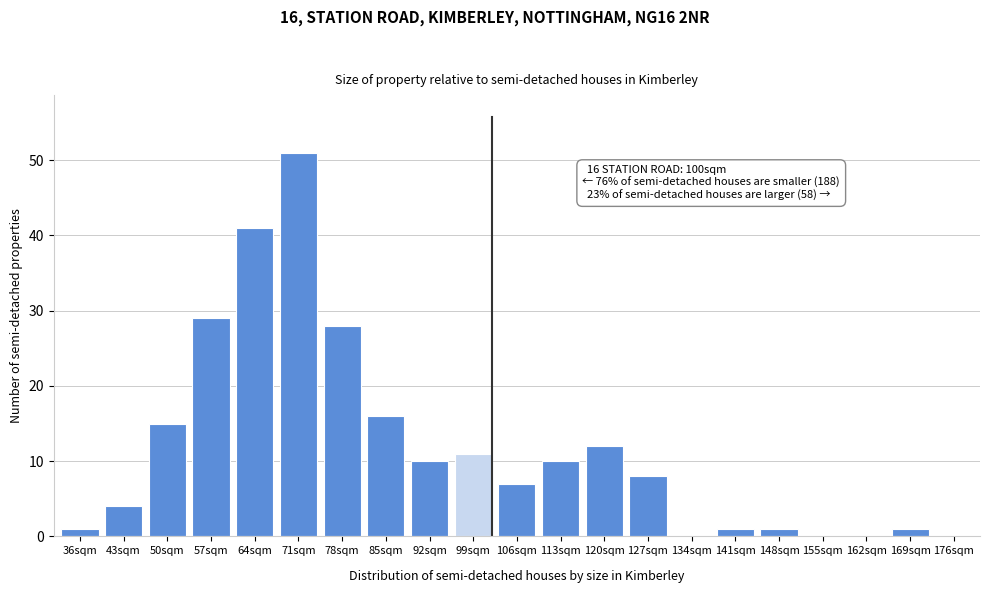

Reading right to left, transcribe all the data shown in this chart.

176sqm=0	169sqm=1	162sqm=0	155sqm=0	148sqm=1	141sqm=1	134sqm=0	127sqm=8	120sqm=12	113sqm=10	106sqm=7	99sqm=11	92sqm=10	85sqm=16	78sqm=28	71sqm=51	64sqm=41	57sqm=29	50sqm=15	43sqm=4	36sqm=1